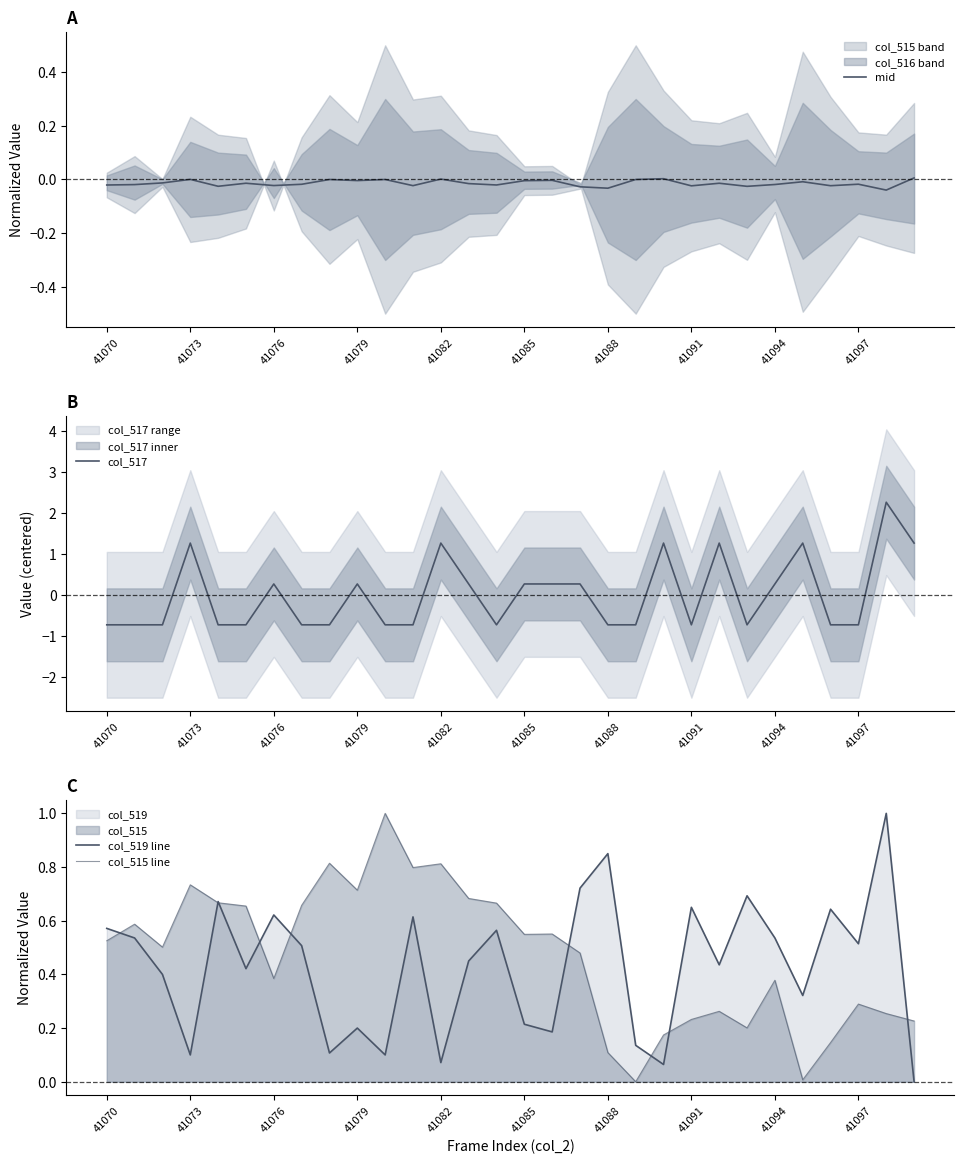

Where does the col_517 series first go above 0?

41073